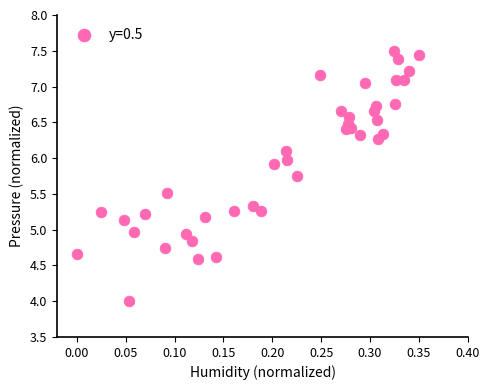

What is the range of X values (max minus min)?

0.3